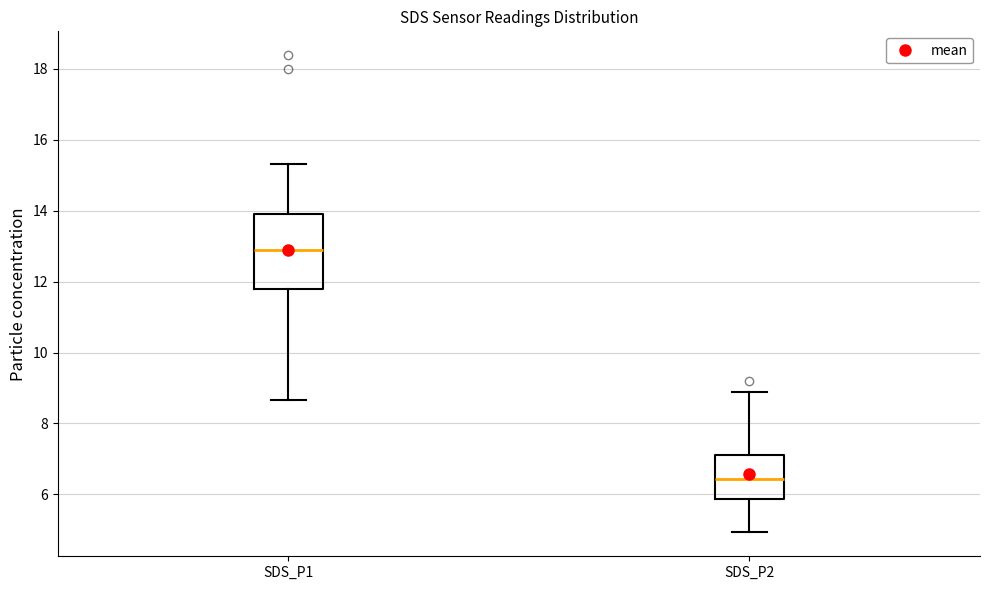

Reading left to right, transcribe this box plot: for each box, give where its median line is, the range the box spans, and where its two whiskers end, as read against the y-axis. The values are not printed on the chart, so give them approximately, as read against the axis.

SDS_P1: median 13.0, box 11.8 to 14.0, whiskers 8.6 to 15.4
SDS_P2: median 6.4, box 5.8 to 7.2, whiskers 5.0 to 9.0